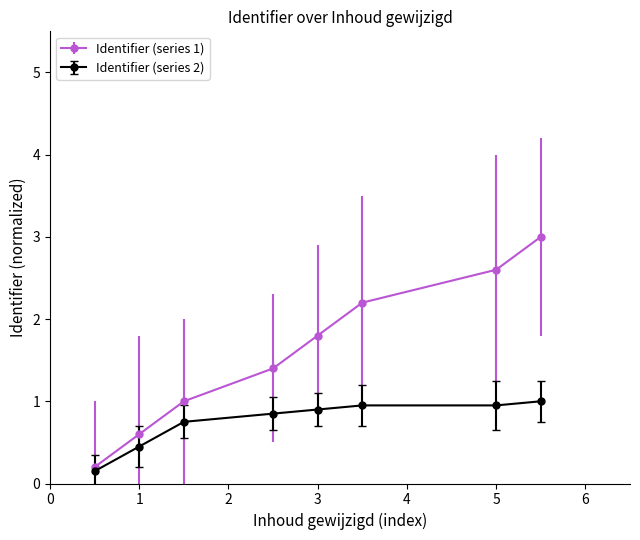

List the series in order of their overall mean, lowest first.

Identifier (series 2), Identifier (series 1)